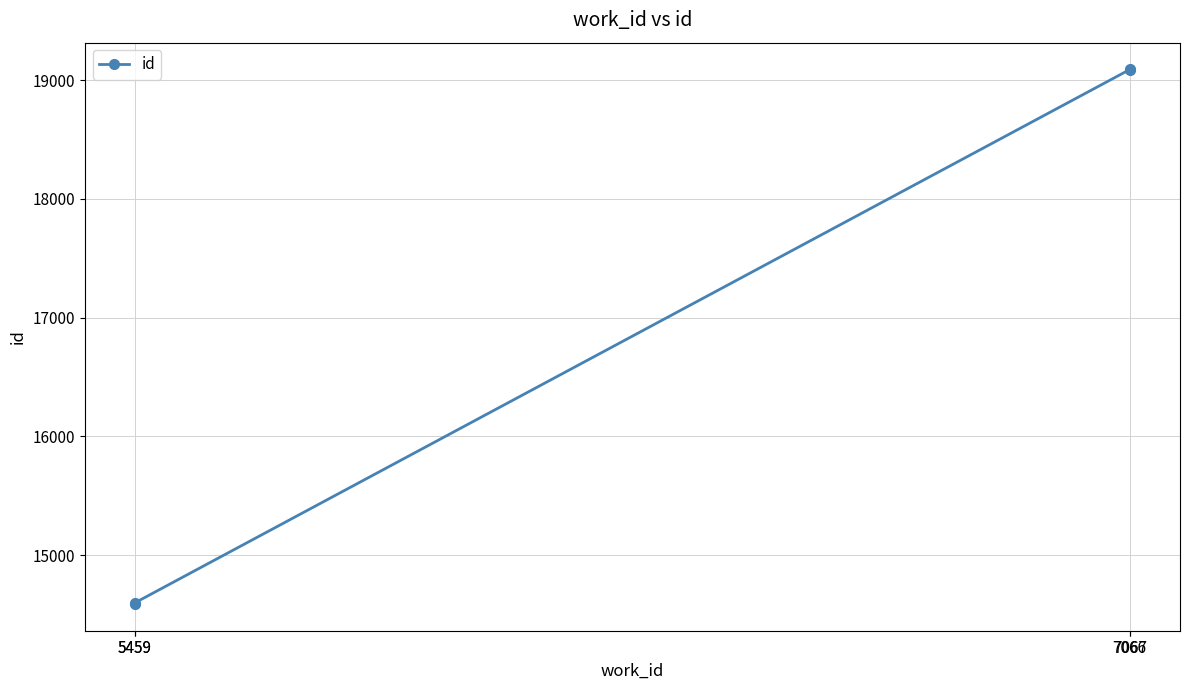

At which label is the value closest to 16840?

5459